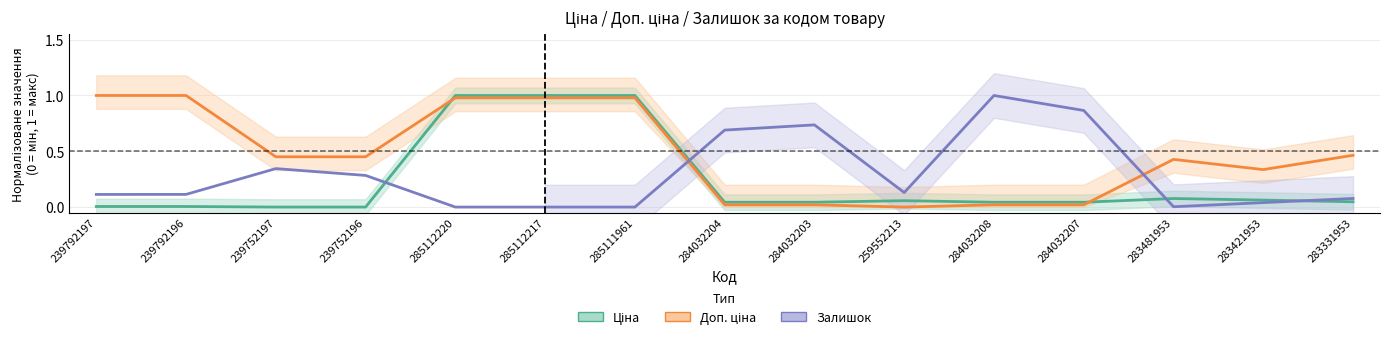

Reading left to right, what are all the values shown in this chart?

Ціна: 0.0	0.0	0.0	0.0	1.0	1.0	1.0	0.0	0.0	0.1	0.0	0.0	0.1	0.1	0.0
Доп. ціна: 1.0	1.0	0.5	0.5	1.0	1.0	1.0	0.0	0.0	0.0	0.0	0.0	0.4	0.3	0.5
Залишок: 0.1	0.1	0.3	0.3	0.0	0.0	0.0	0.7	0.7	0.1	1.0	0.9	0.0	0.0	0.1